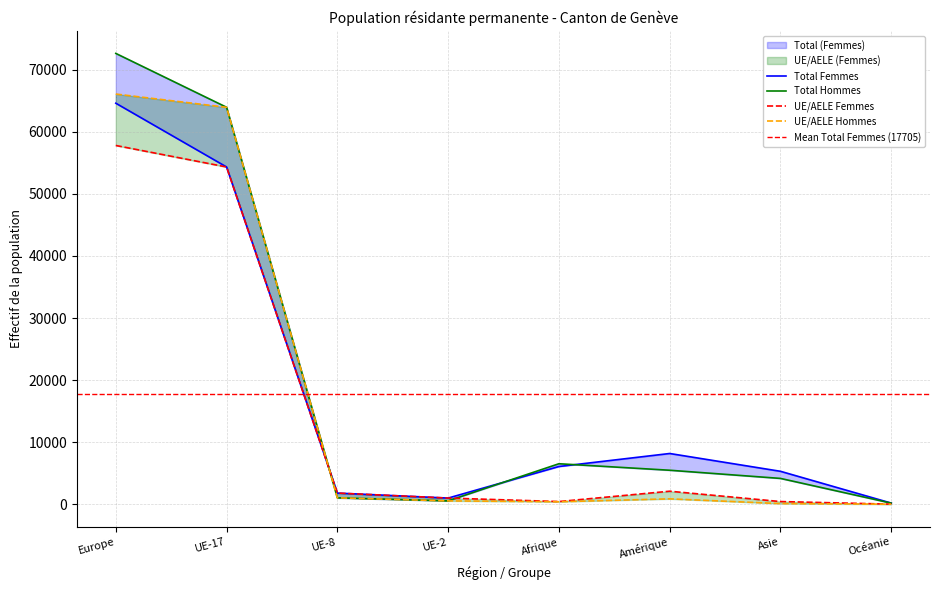

True or false: UE/AELE (Femmes) and Total (Hommes) cross at least once.

True